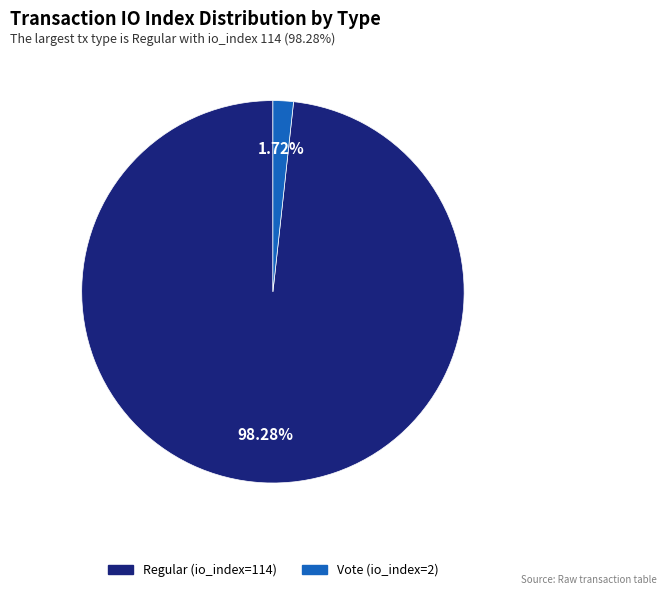

What is the smallest slice in the pie chart?

Vote (io_index=2)